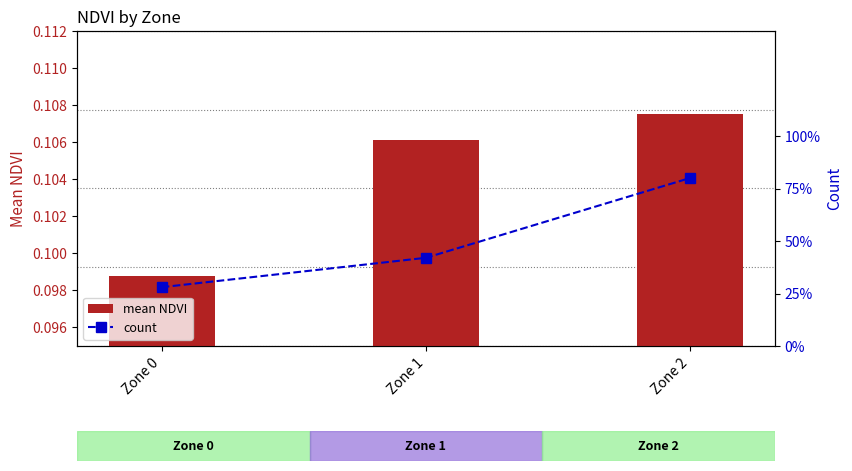

What are all the series names shown in the legend?

mean NDVI, count